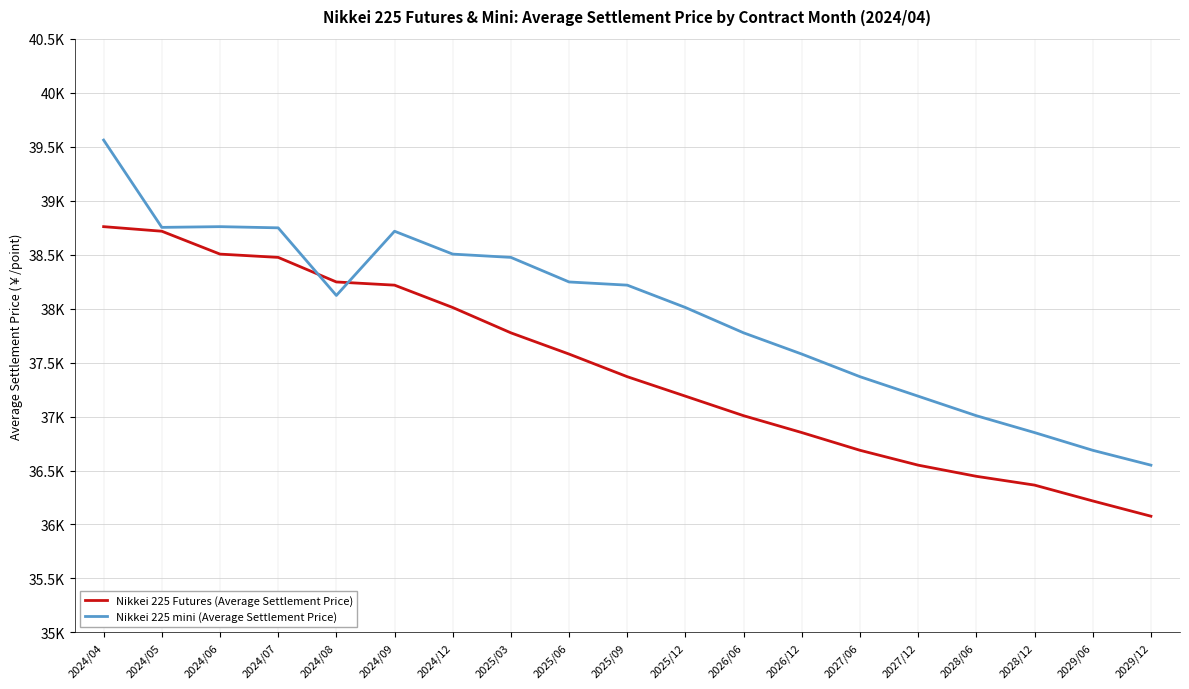

What are all the series names shown in the legend?

Nikkei 225 Futures (Average Settlement Price), Nikkei 225 mini (Average Settlement Price)